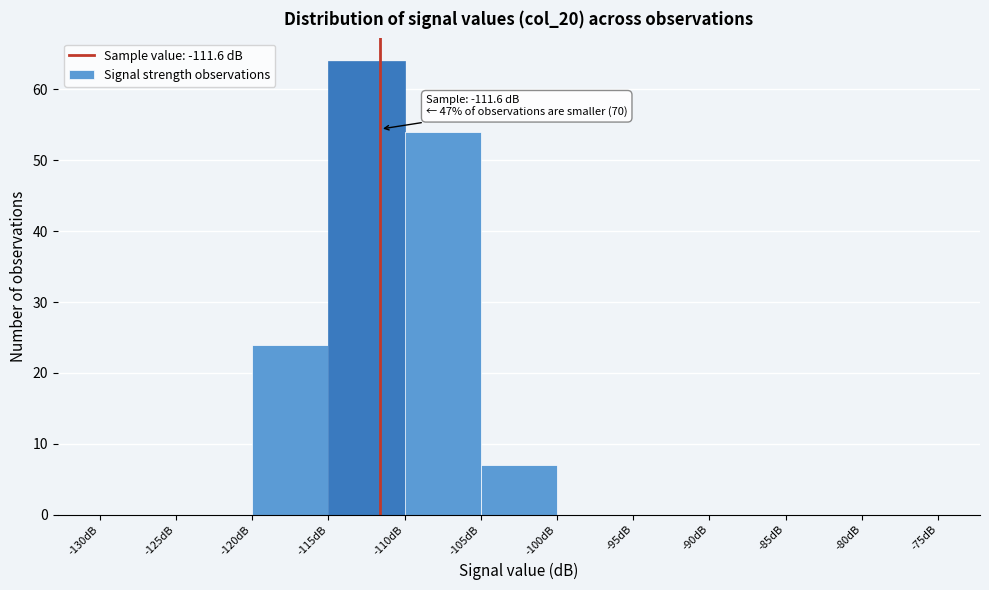

Which range on the x-axis has the tallest bar?

-115 to -110